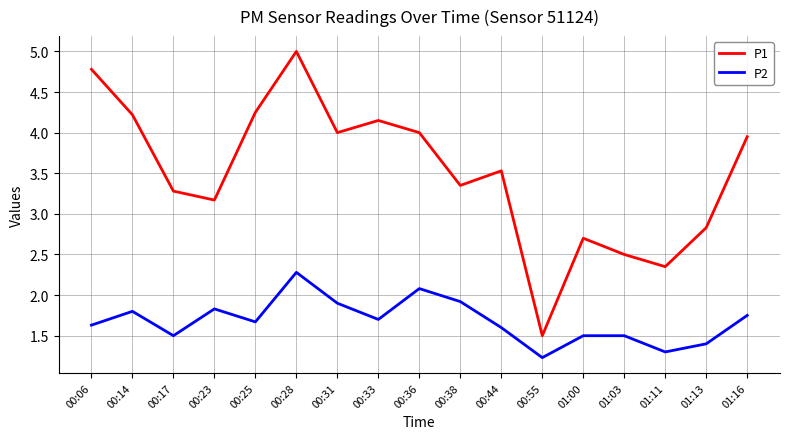

What is the sum of all P2 values?

28.6